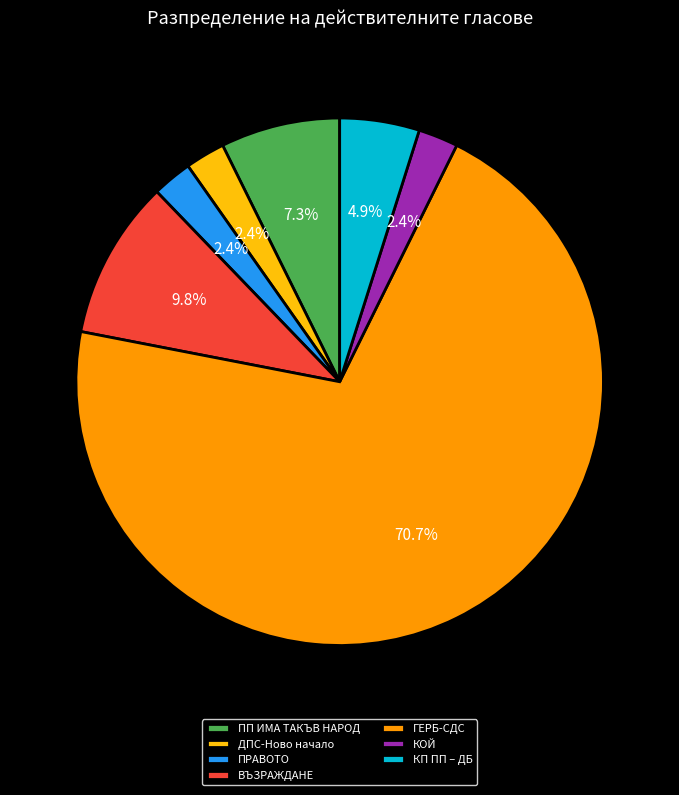

Count the number of slices in the pie.

7